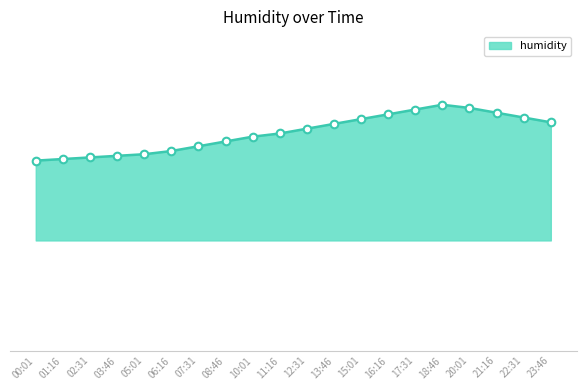

What is the ratio of the value at 21:16 to the value at 16:16?

1.0